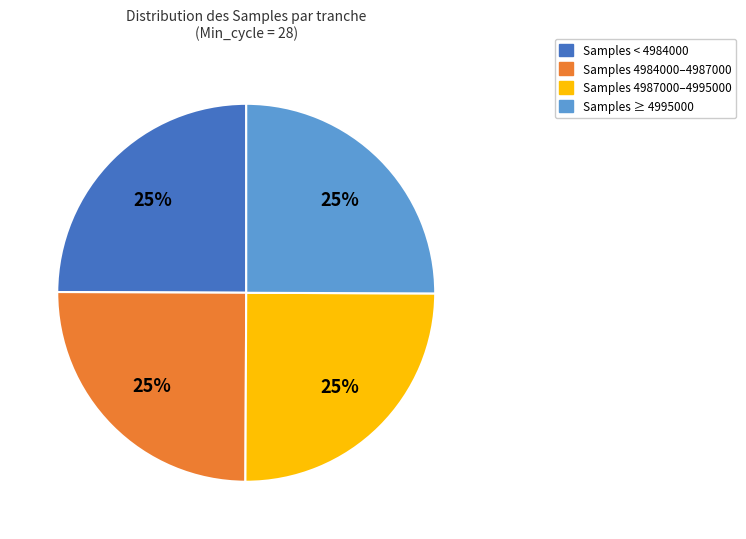

To the nearest percent, what is the average slice percentage?

25%